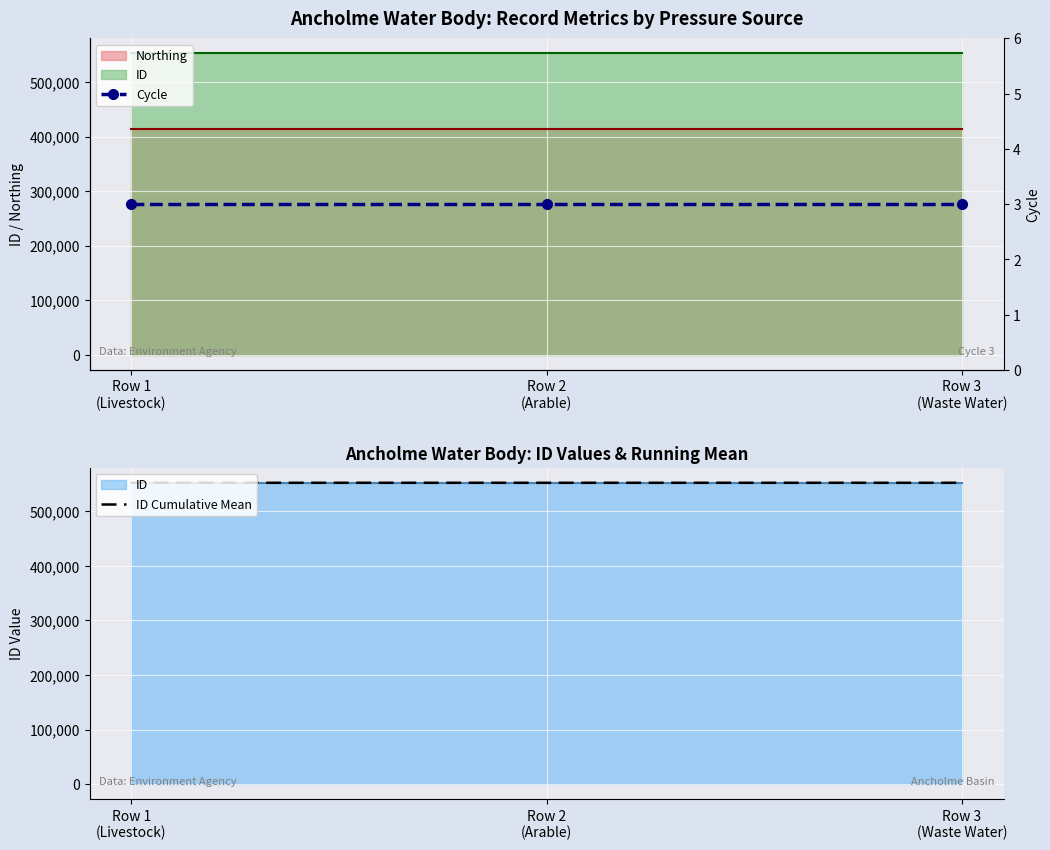

Reading left to right, transcribe all the data shown in this chart.

ID Cumulative Mean: Row 1
(Livestock)=552173.0	Row 2
(Arable)=552172.5	Row 3
(Waste Water)=552172.0
Cycle: Row 1
(Livestock)=3.0	Row 2
(Arable)=3.0	Row 3
(Waste Water)=3.0